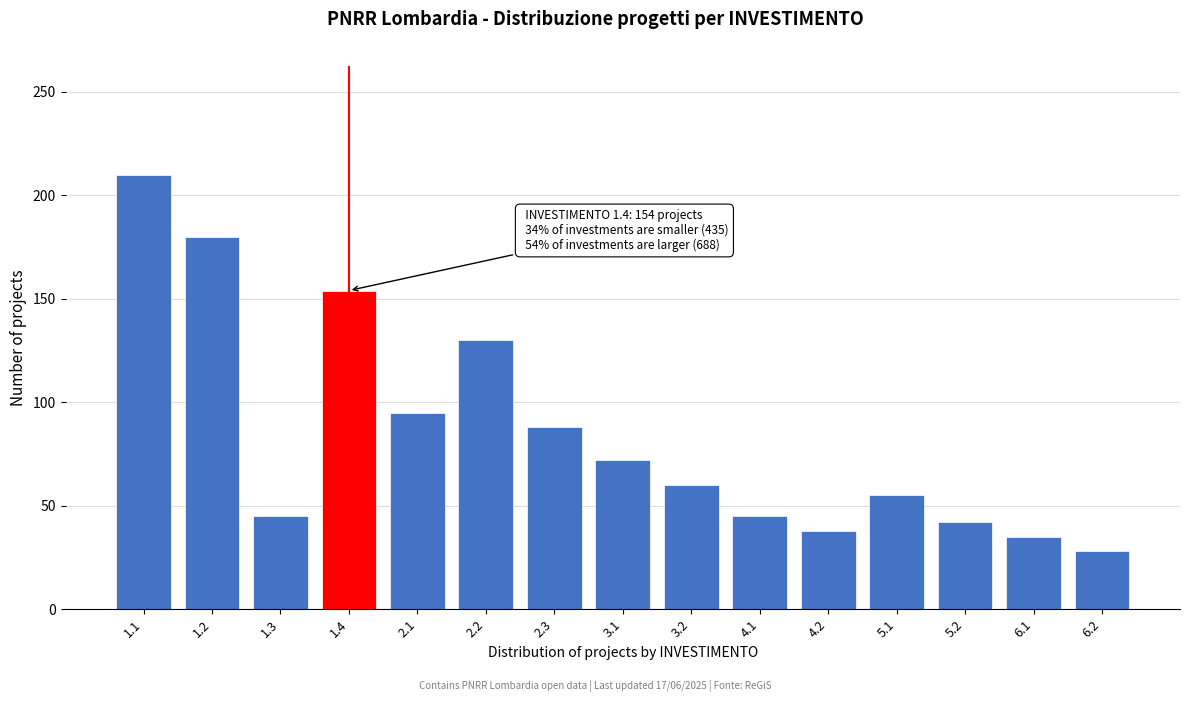

Reading left to right, transcribe all the data shown in this chart.

210	180	45	154	95	130	88	72	60	45	38	55	42	35	28